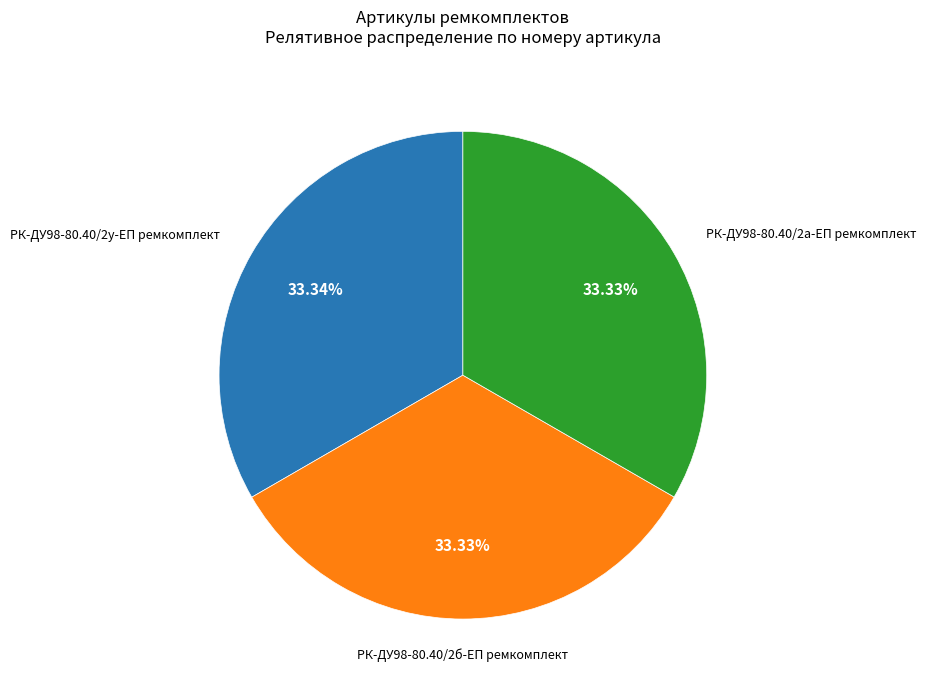

Does any single category account for the majority?

No